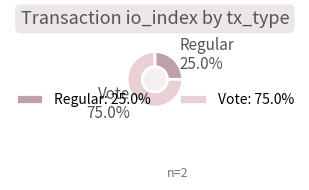

To the nearest percent, what is the average slice percentage?

50%